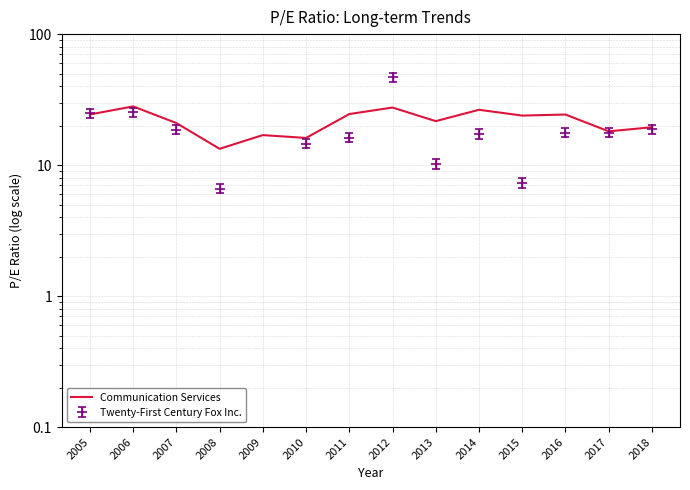

List the labels in order of value, smallest first.

2008, 2010, 2009, 2017, 2018, 2007, 2013, 2015, 2016, 2005, 2011, 2014, 2012, 2006